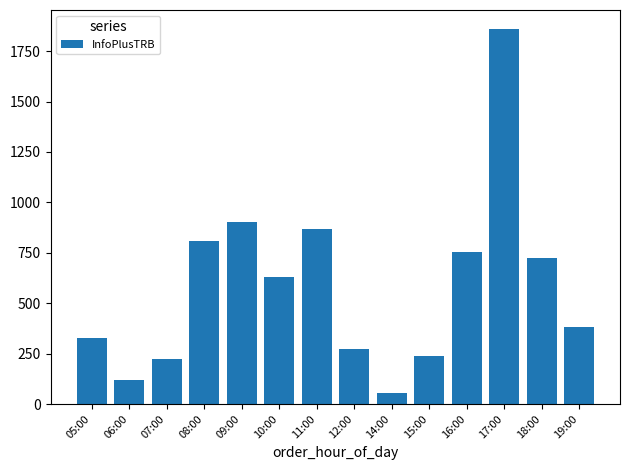

What is the difference between the values at 07:00 and 15:00?

14